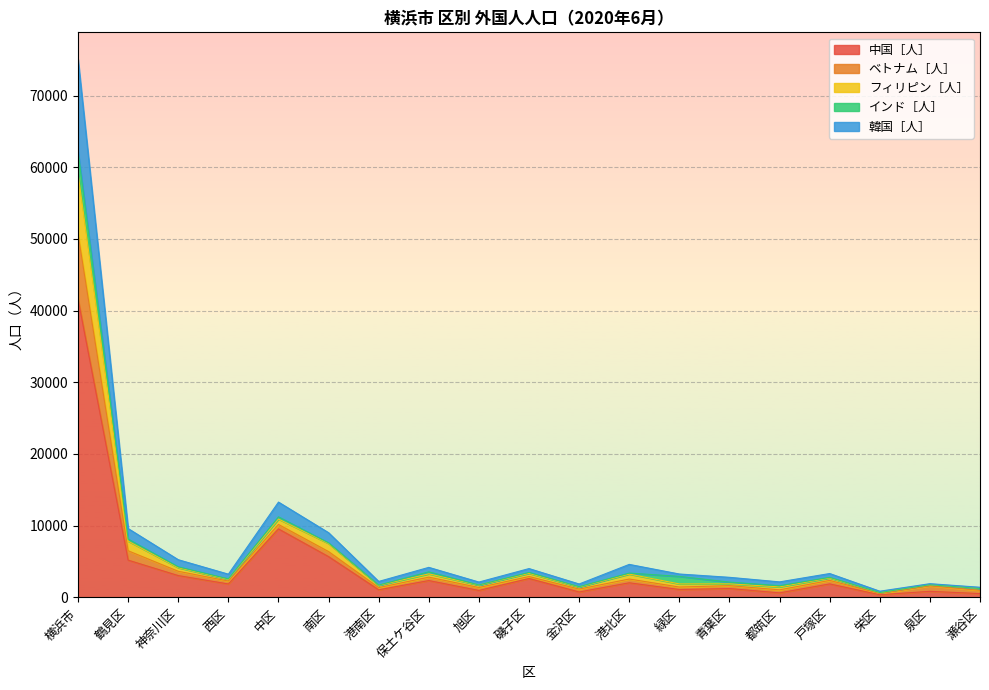

True or false: ベトナム［人］ and 韓国［人］ intersect in this chart.

False